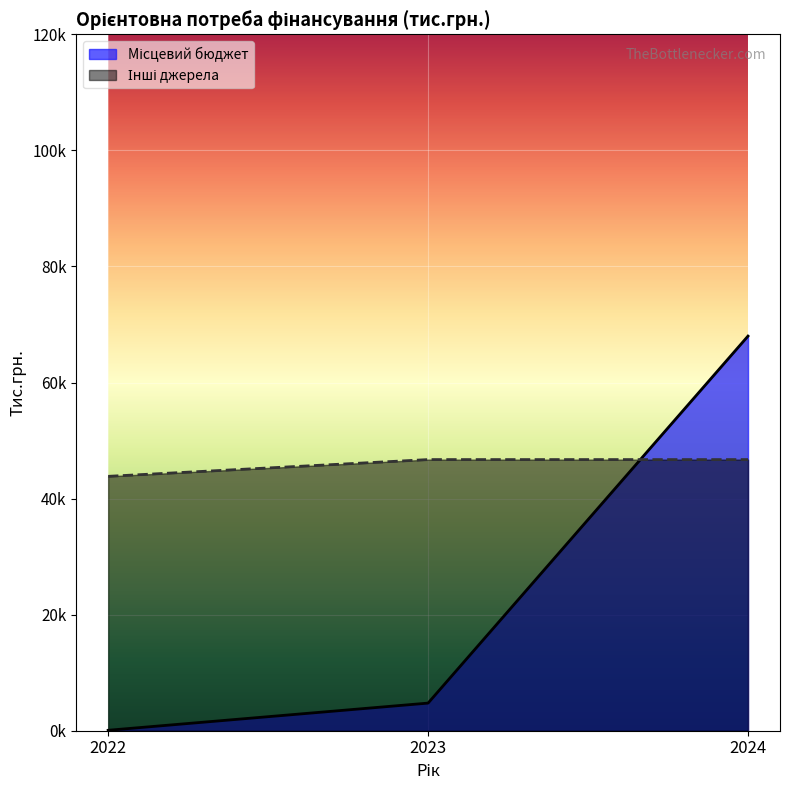

Reading left to right, what are all the values shown in this chart?

Місцевий бюджет: 2022=76.0	2023=4760.0	2024=68000.0
Інші джерела: 2022=43833.4	2023=46720.0	2024=46720.0